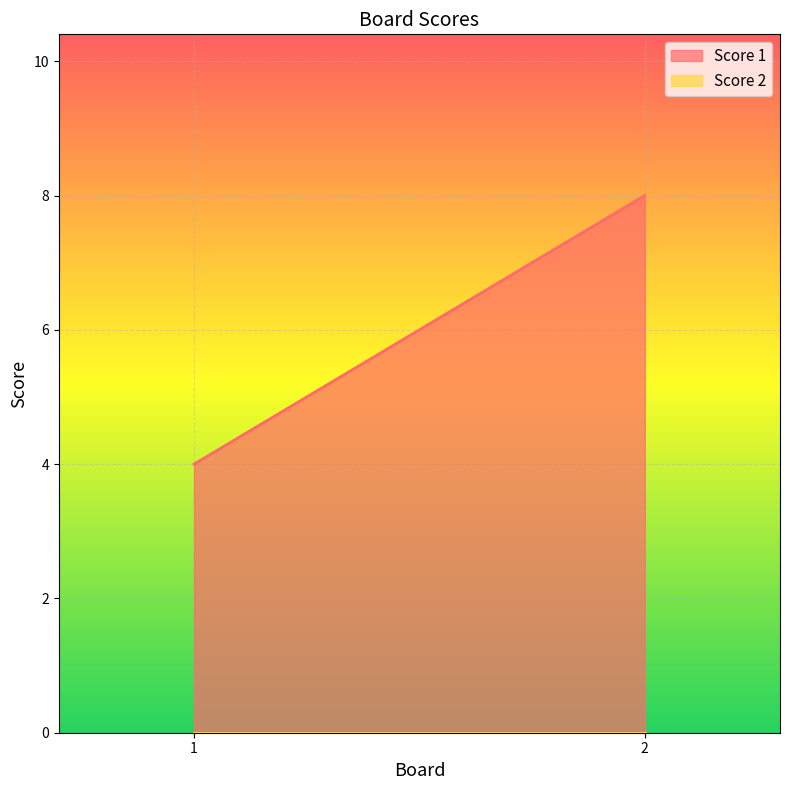

What is the maximum value shown in the chart?

8